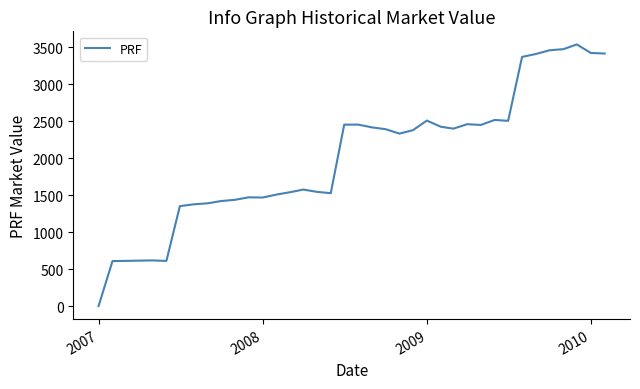

What is the maximum value shown in the chart?

3536.2